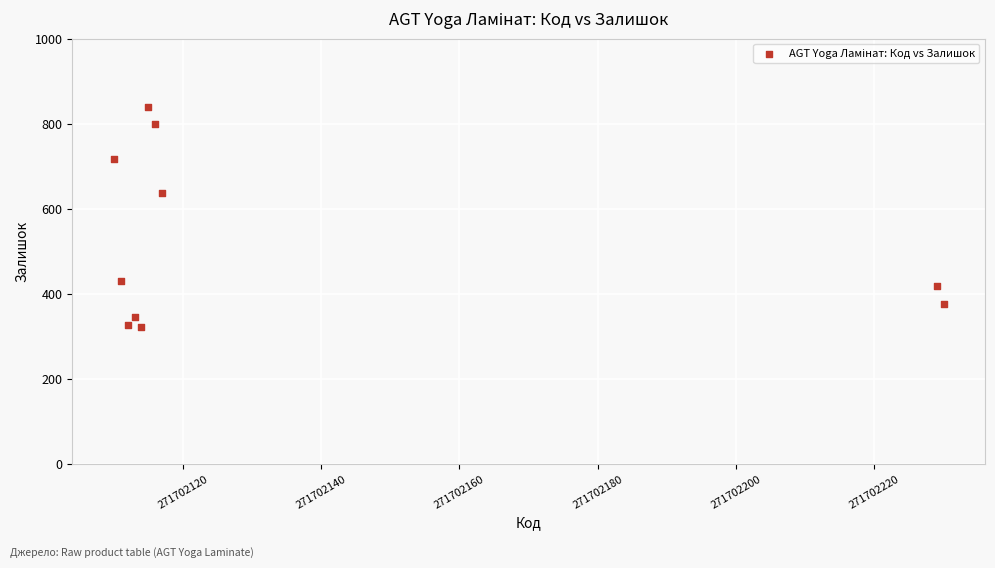

What Y value in the scatter plot is closest to 581?

637